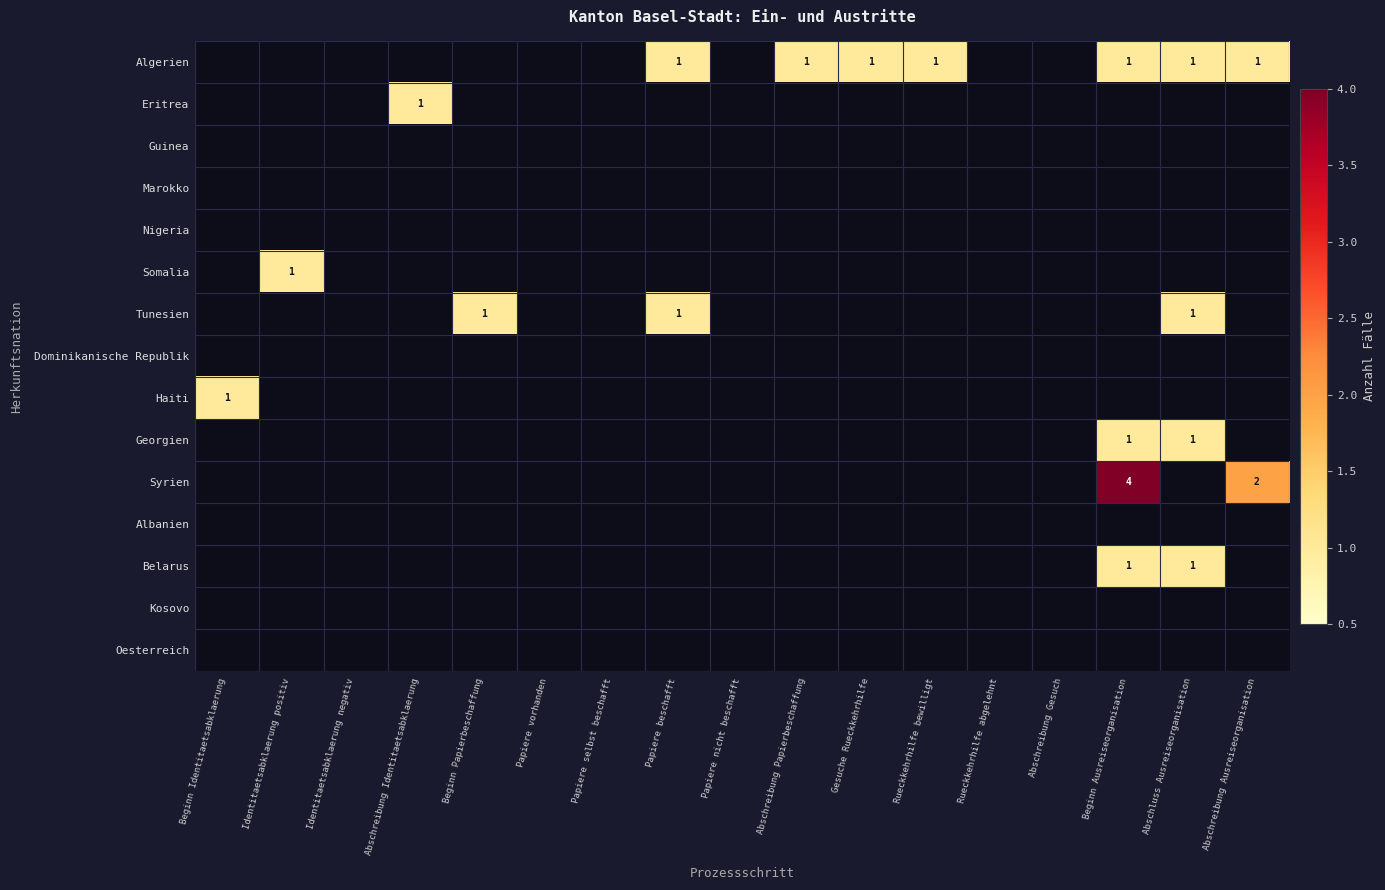

What is the total value across all series at Abschluss Ausreiseorganisation?

4